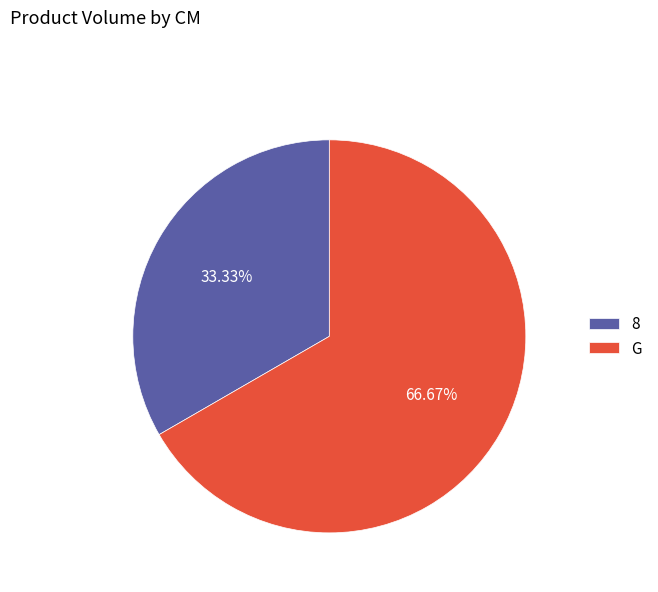

True or false: 8 accounts for 40% of the total.

False